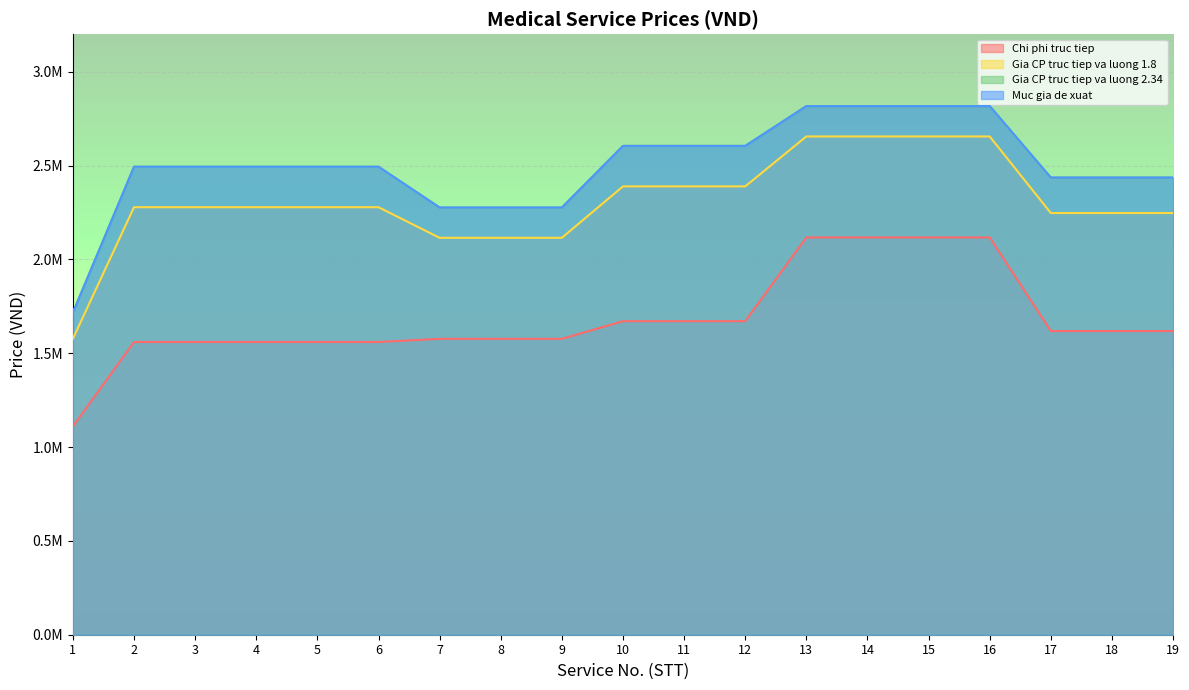

What are all the series names shown in the legend?

Chi phi truc tiep, Gia CP truc tiep va luong 1.8, Gia CP truc tiep va luong 2.34, Muc gia de xuat